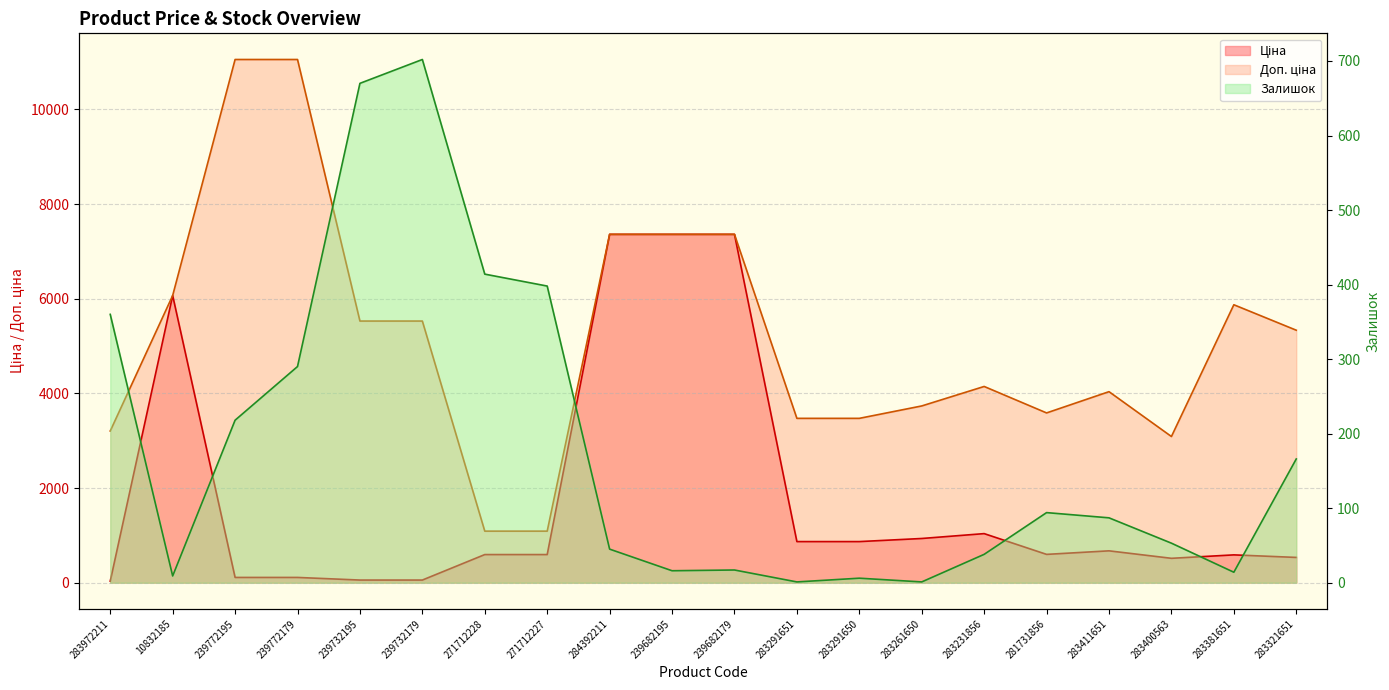

What is the label of the 3rd point from the right?

283400563